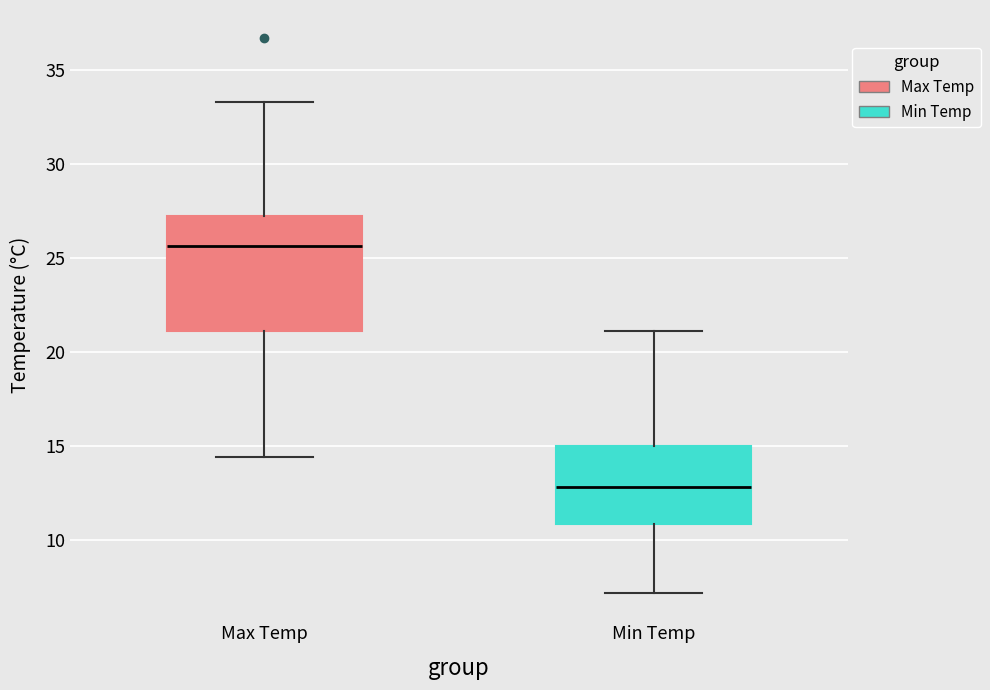

Reading left to right, read every box against the y-axis: the position of its median line, the range the box covers, and the ends of its whiskers. The values are not printed on the chart, so give them approximately, as read against the axis.

Max Temp: median 25.5, box 21.0 to 27.0, whiskers 14.5 to 33.5
Min Temp: median 13.0, box 11.0 to 15.0, whiskers 7.0 to 21.0